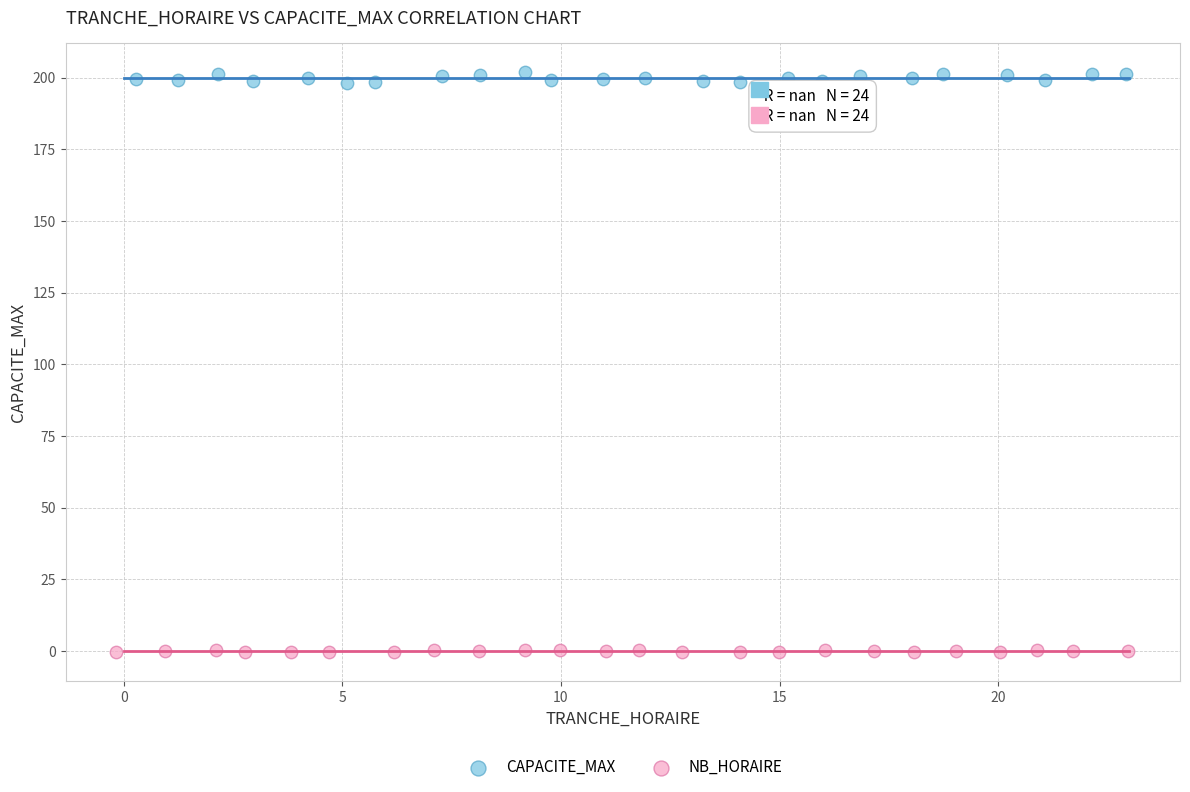

Which series has the largest Y range (max minus min)?

CAPACITE_MAX